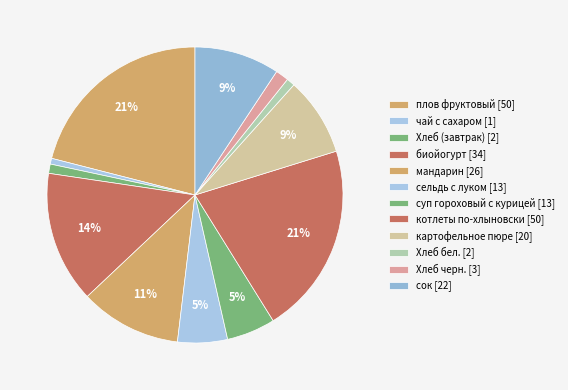

Count the number of slices in the pie.

12